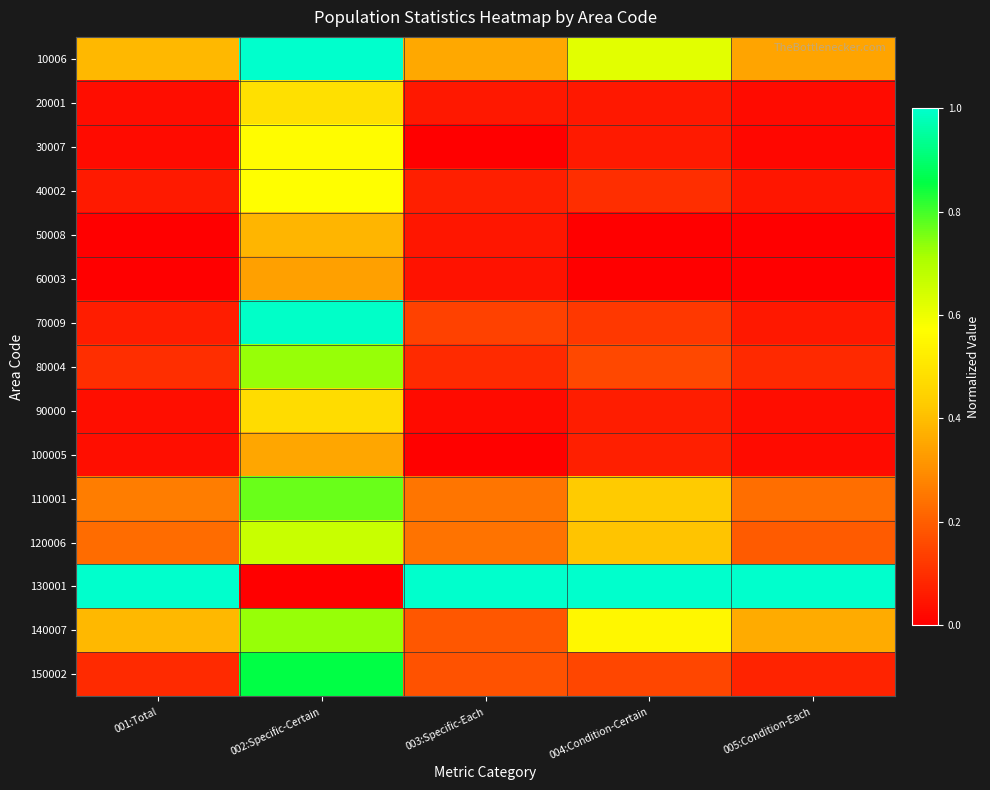

Which series has the largest total across all categories?

130001